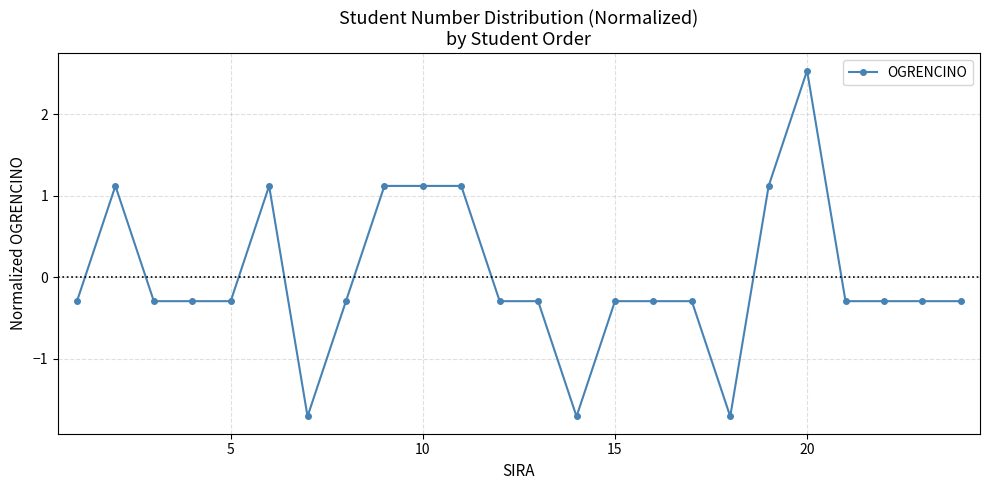

What is the value of the 19th point from the left?

1.1